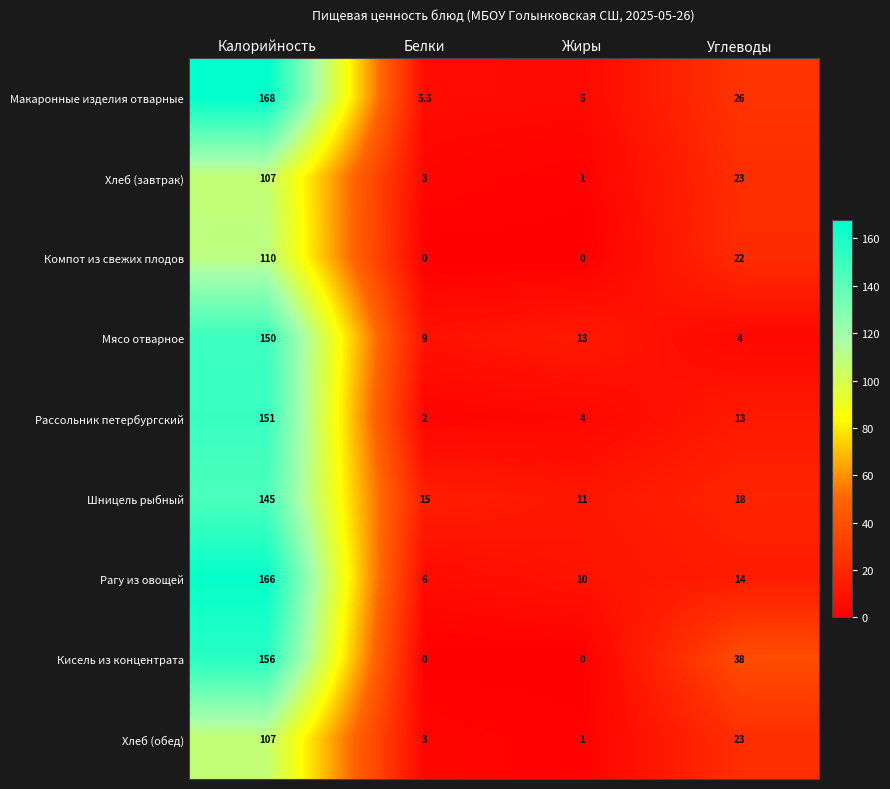

Rank the categories by Макаронные изделия отварные value from lowest to highest.

Жиры, Белки, Углеводы, Калорийность